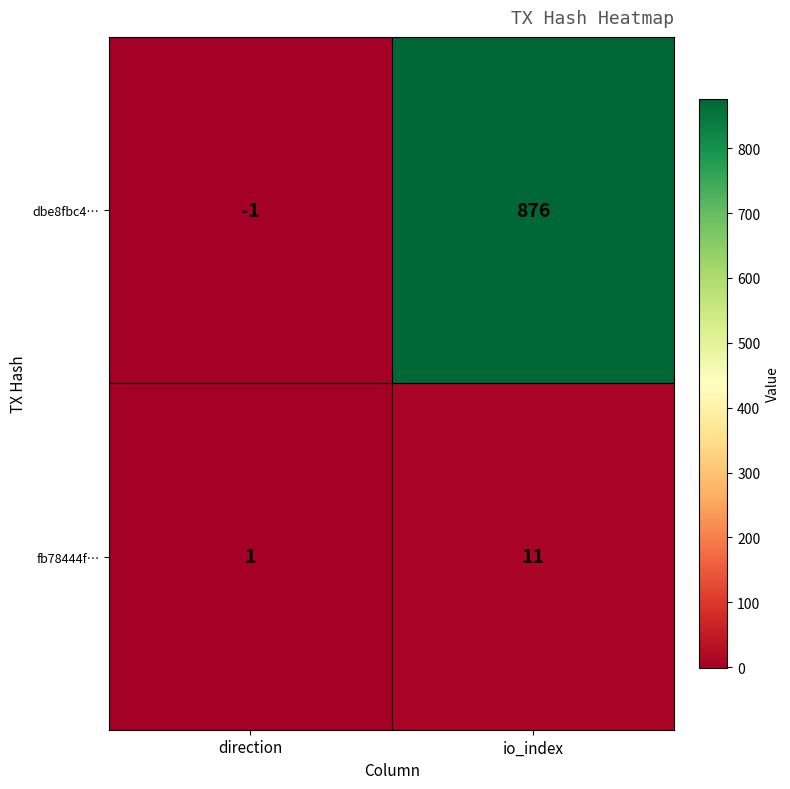

How many categories are shown in the chart?

2